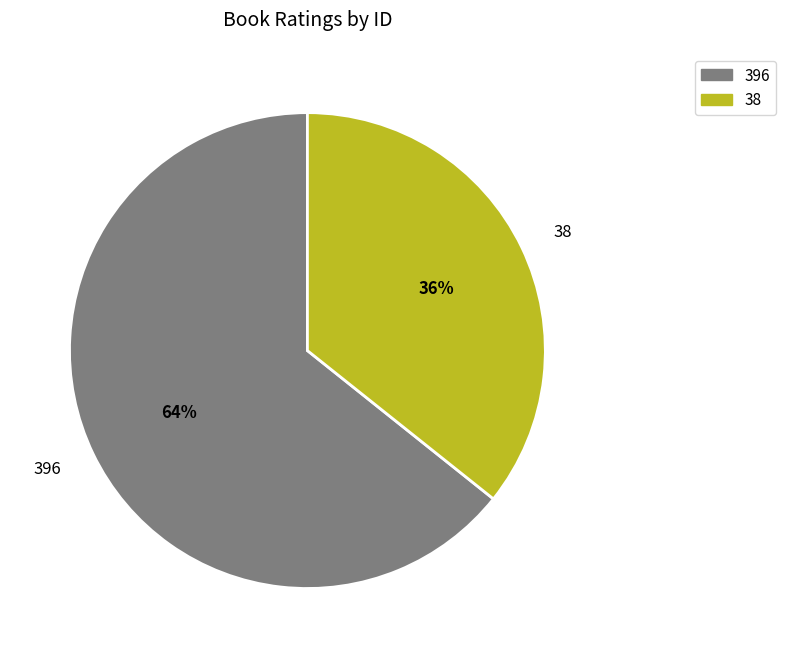

Which slice is the smallest?

38